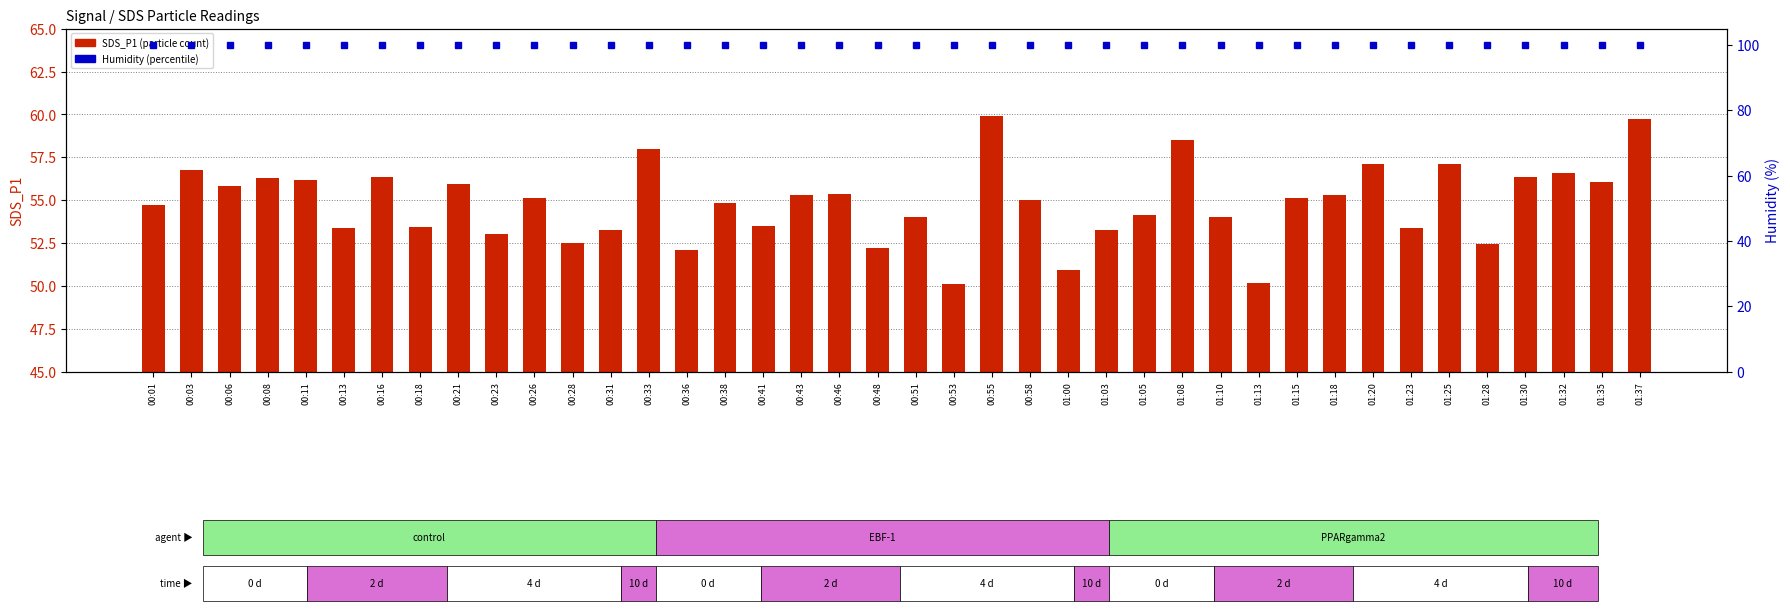

At which label is Humidity closest to 99?

00:01